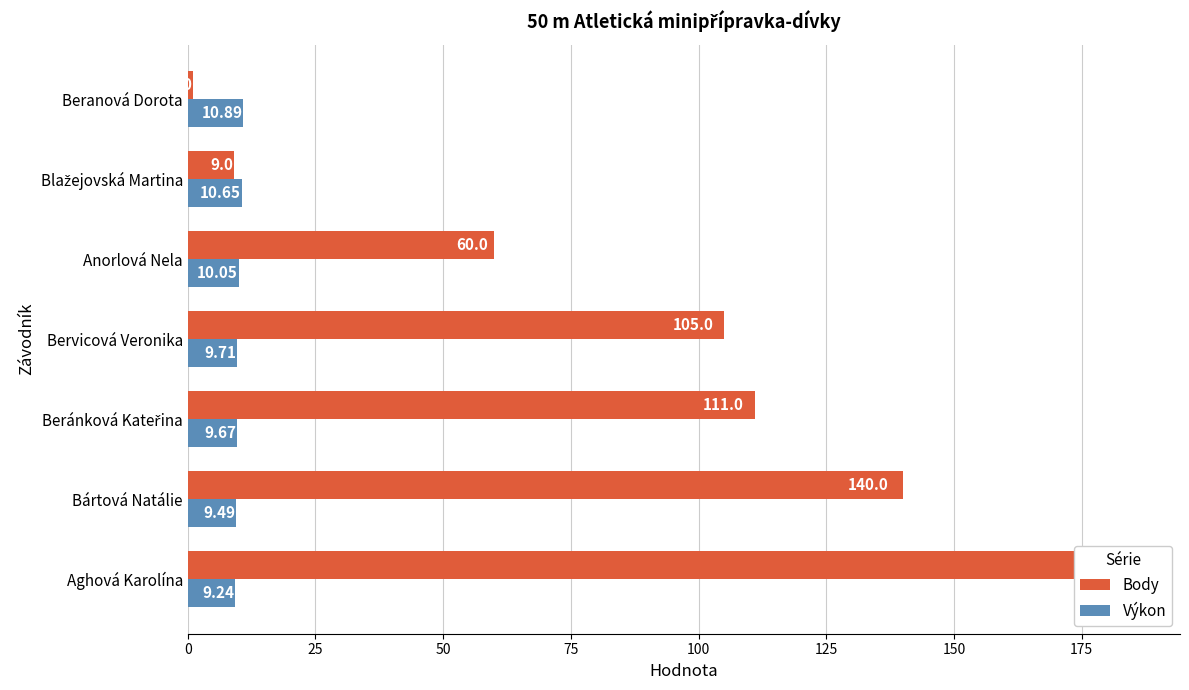

How many groups of bars are there?

7